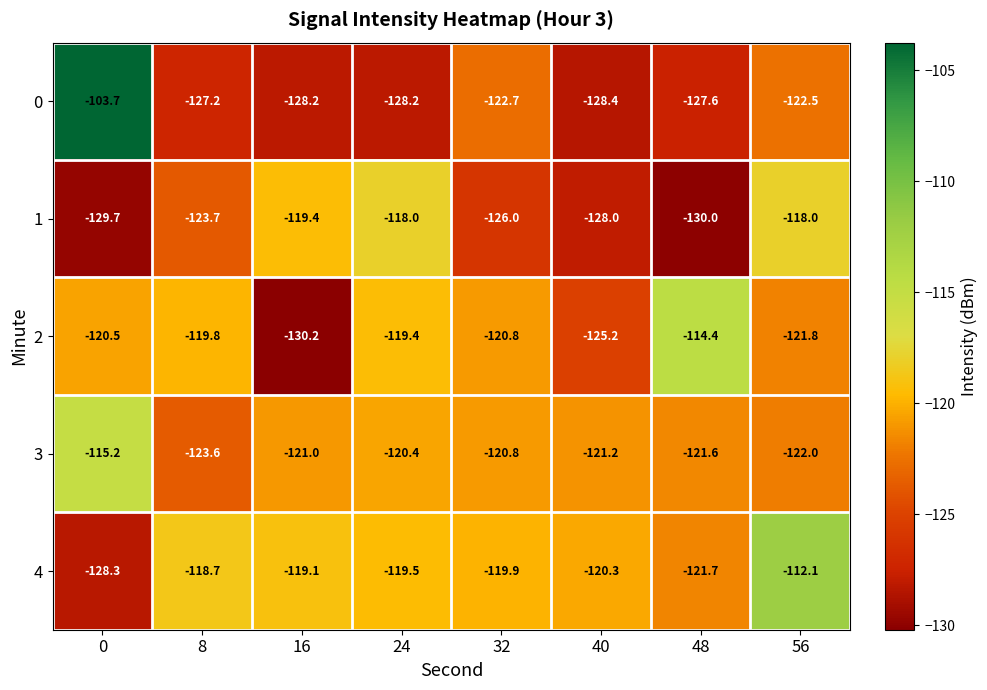

What is the average value of the 3 series?

-120.7